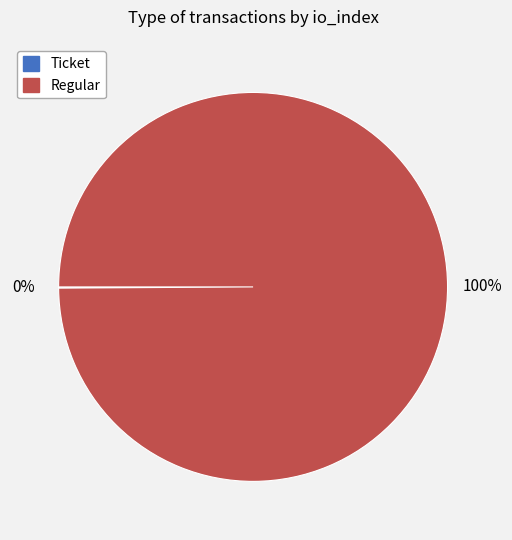

To the nearest percent, what is the average slice percentage?

50%